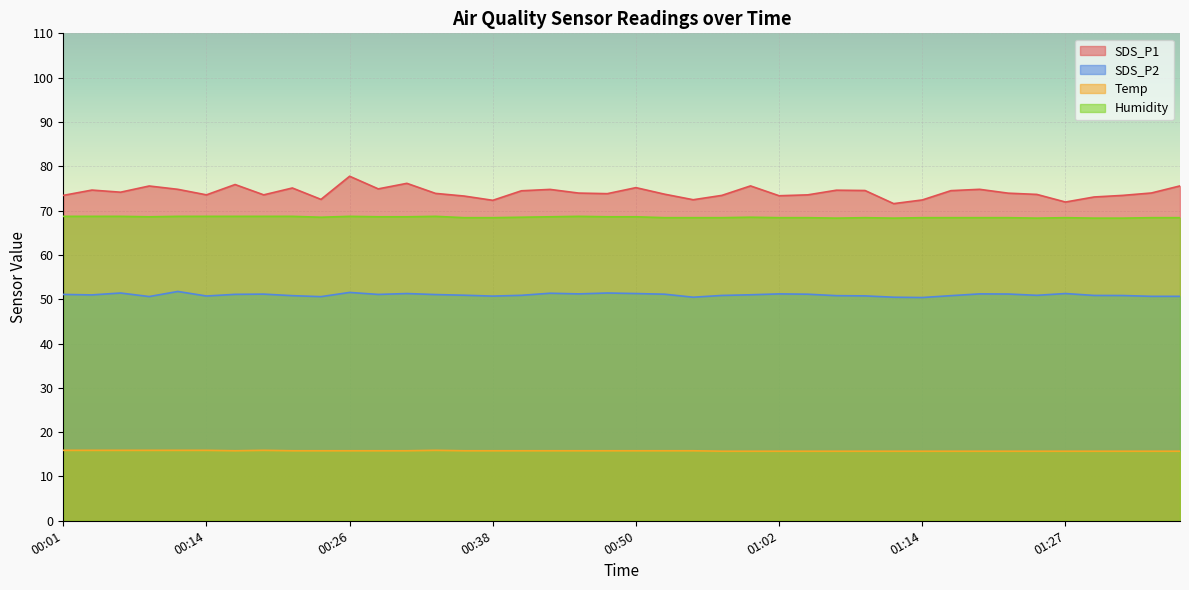

Reading left to right, what are all the values shown in this chart?

SDS_P1: 00:01=73.4	00:04=74.6	00:06=74.2	00:09=75.5	00:11=74.8	00:14=73.5	00:16=75.9	00:18=73.5	00:21=75.1	00:23=72.5	00:26=77.8	00:28=74.9	00:31=76.2	00:33=73.9	00:36=73.3	00:38=72.3	00:40=74.5	00:43=74.8	00:45=74.0	00:48=73.8	00:50=75.2	00:53=73.7	00:55=72.5	00:57=73.4	01:00=75.6	01:02=73.3	01:05=73.5	01:07=74.6	01:10=74.5	01:12=71.6	01:14=72.4	01:17=74.5	01:19=74.8	01:22=73.9	01:24=73.7	01:27=71.9	01:29=73.1	01:31=73.4	01:34=74.0	01:36=75.6
SDS_P2: 00:01=51.1	00:04=51.0	00:06=51.4	00:09=50.6	00:11=51.8	00:14=50.7	00:16=51.1	00:18=51.1	00:21=50.8	00:23=50.6	00:26=51.5	00:28=51.1	00:31=51.3	00:33=51.0	00:36=50.9	00:38=50.7	00:40=50.9	00:43=51.4	00:45=51.2	00:48=51.4	00:50=51.3	00:53=51.1	00:55=50.5	00:57=50.9	01:00=51.0	01:02=51.2	01:05=51.1	01:07=50.8	01:10=50.8	01:12=50.5	01:14=50.4	01:17=50.8	01:19=51.2	01:22=51.2	01:24=50.9	01:27=51.3	01:29=50.9	01:31=50.8	01:34=50.6	01:36=50.6
Temp: 00:01=15.9	00:04=15.9	00:06=15.9	00:09=15.9	00:11=15.9	00:14=15.9	00:16=15.8	00:18=15.9	00:21=15.8	00:23=15.8	00:26=15.8	00:28=15.8	00:31=15.8	00:33=15.9	00:36=15.8	00:38=15.8	00:40=15.8	00:43=15.8	00:45=15.8	00:48=15.8	00:50=15.8	00:53=15.8	00:55=15.8	00:57=15.7	01:00=15.7	01:02=15.7	01:05=15.7	01:07=15.7	01:10=15.7	01:12=15.7	01:14=15.7	01:17=15.7	01:19=15.7	01:22=15.7	01:24=15.7	01:27=15.7	01:29=15.7	01:31=15.7	01:34=15.7	01:36=15.7
Humidity: 00:01=68.7	00:04=68.7	00:06=68.7	00:09=68.6	00:11=68.7	00:14=68.7	00:16=68.7	00:18=68.7	00:21=68.7	00:23=68.5	00:26=68.7	00:28=68.6	00:31=68.6	00:33=68.7	00:36=68.4	00:38=68.4	00:40=68.5	00:43=68.6	00:45=68.7	00:48=68.6	00:50=68.6	00:53=68.4	00:55=68.4	00:57=68.4	01:00=68.5	01:02=68.4	01:05=68.4	01:07=68.3	01:10=68.4	01:12=68.3	01:14=68.4	01:17=68.4	01:19=68.4	01:22=68.4	01:24=68.3	01:27=68.4	01:29=68.3	01:31=68.3	01:34=68.4	01:36=68.4